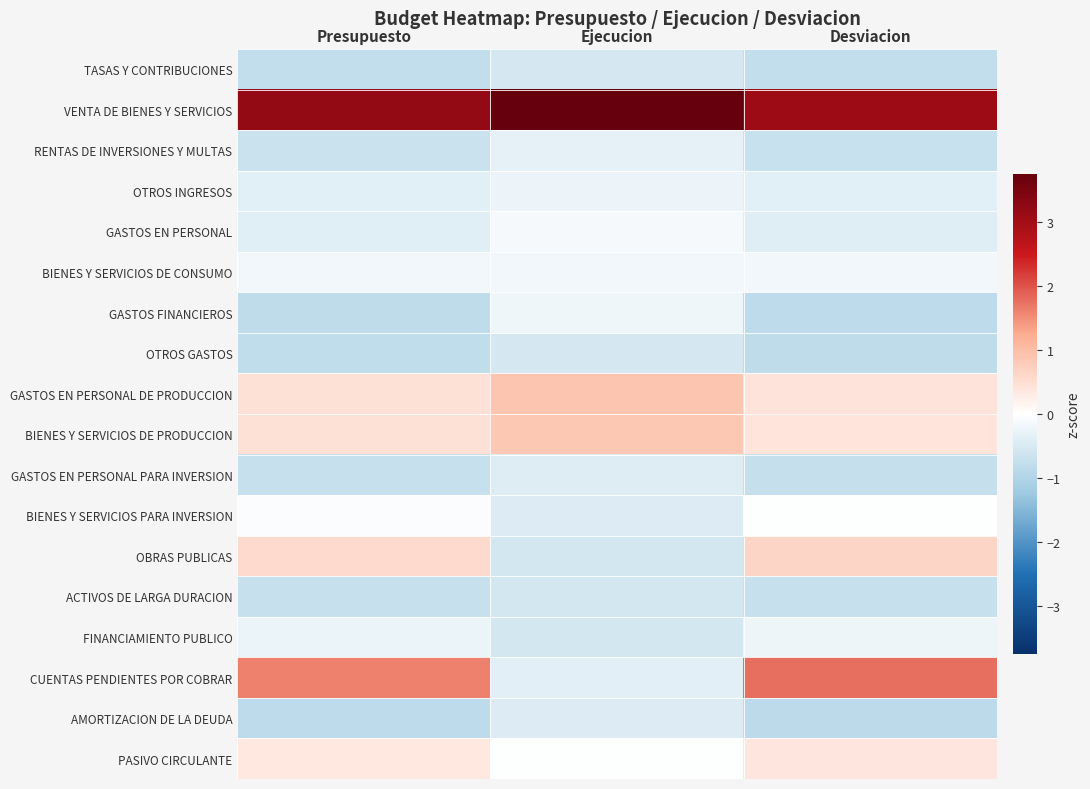

Which series changed the most between Presupuesto and Desviacion?

CUENTAS PENDIENTES POR COBRAR